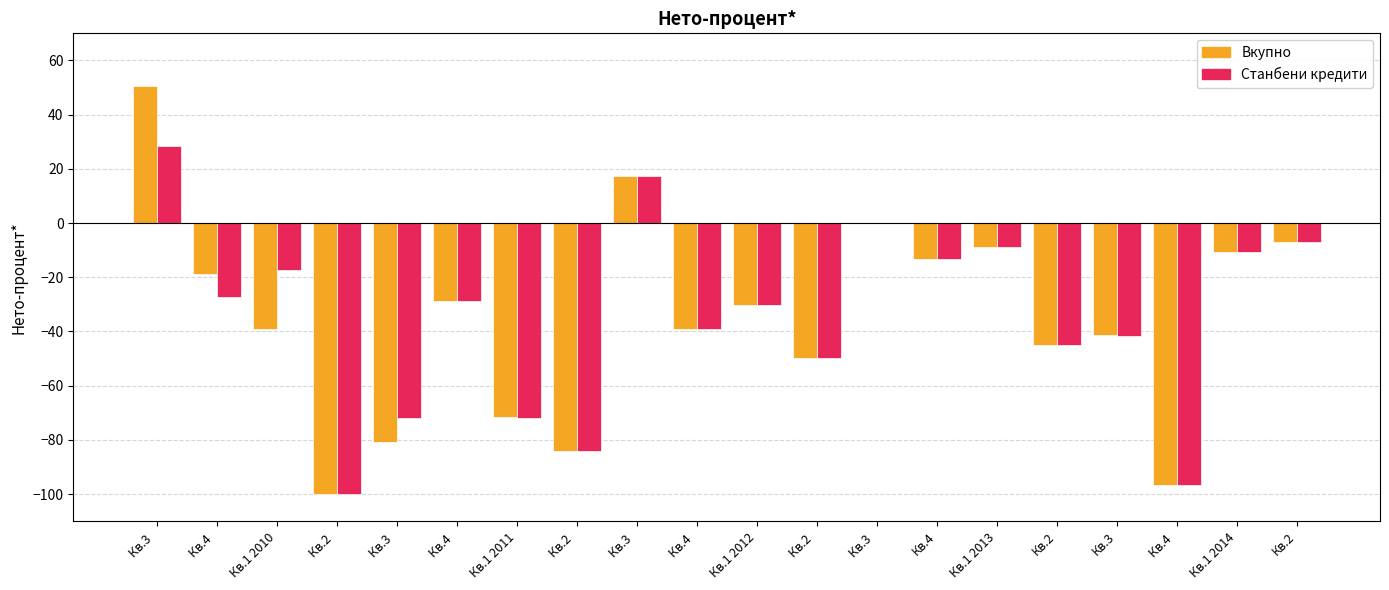

Which series has the largest total across all categories?

Станбени кредити